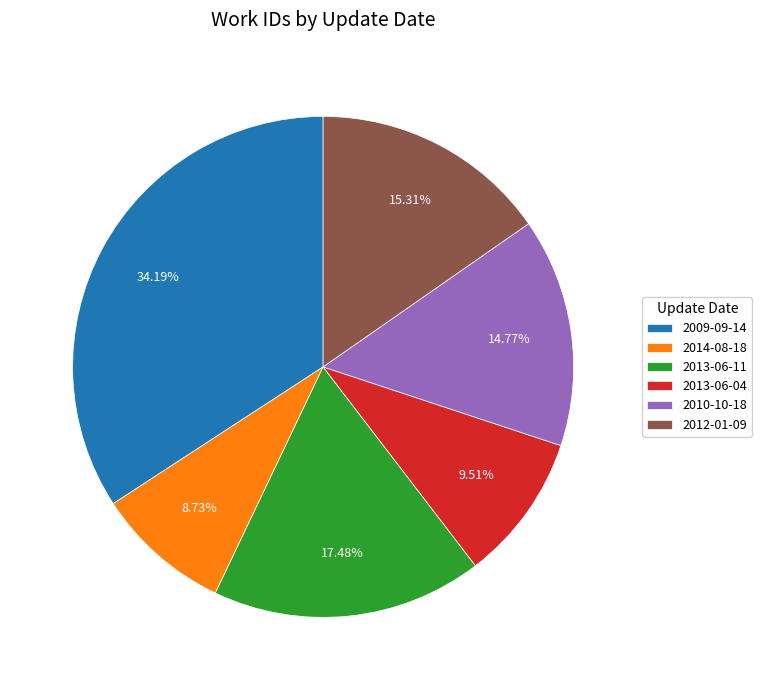

How many slices are in this pie chart?

6